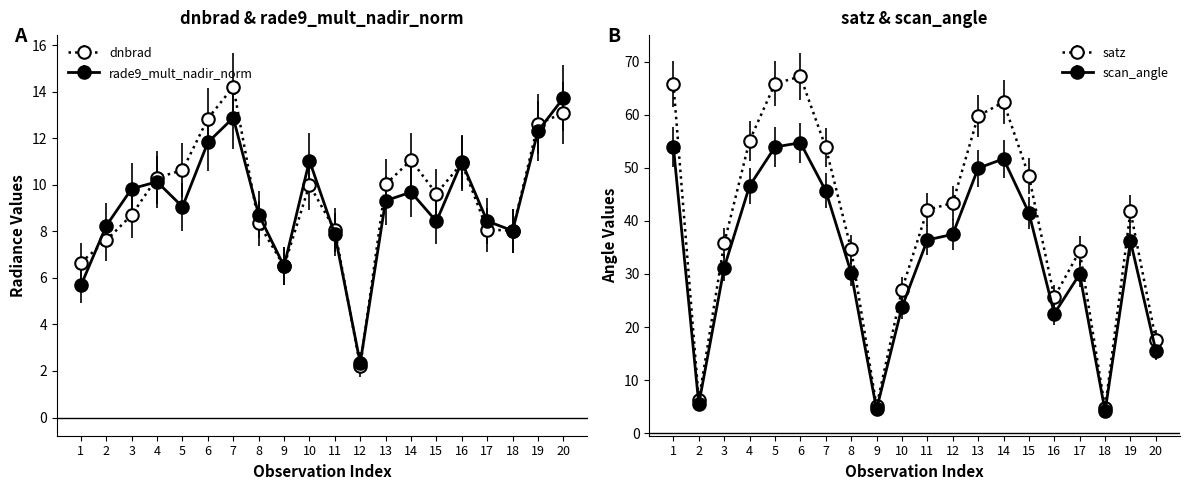

Reading left to right, extract all data points from this chart.

dnbrad: 6.7	7.6	8.7	10.3	10.6	12.8	14.2	8.3	6.5	10.0	8.1	2.2	10.0	11.1	9.6	10.9	8.1	8.0	12.6	13.1
rade9_mult_nadir_norm: 5.7	8.2	9.8	10.1	9.1	11.8	12.9	8.7	6.5	11.0	7.9	2.3	9.3	9.7	8.4	11.0	8.4	8.0	12.3	13.7